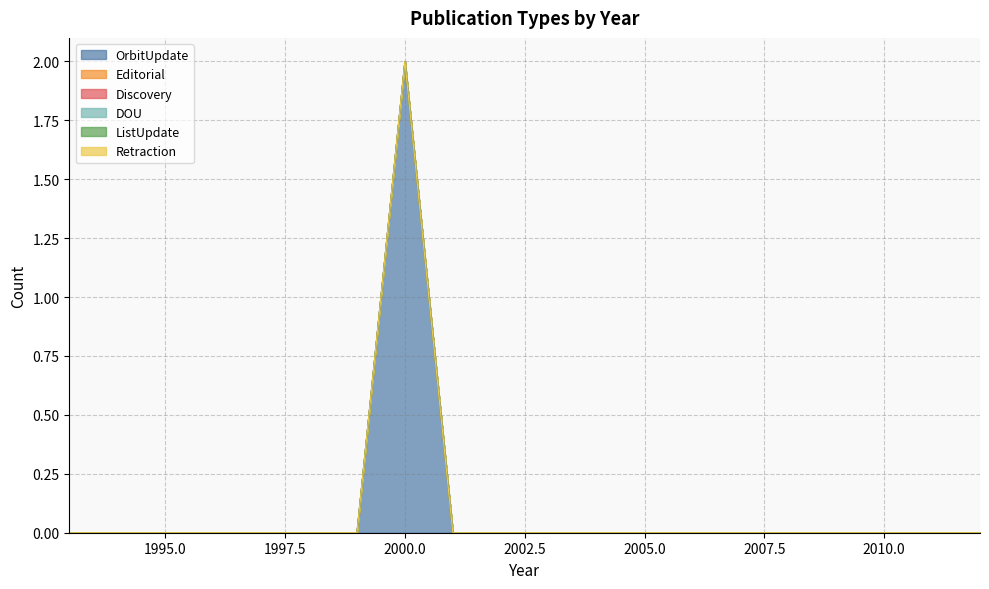

How many distinct data groups are displayed?

6